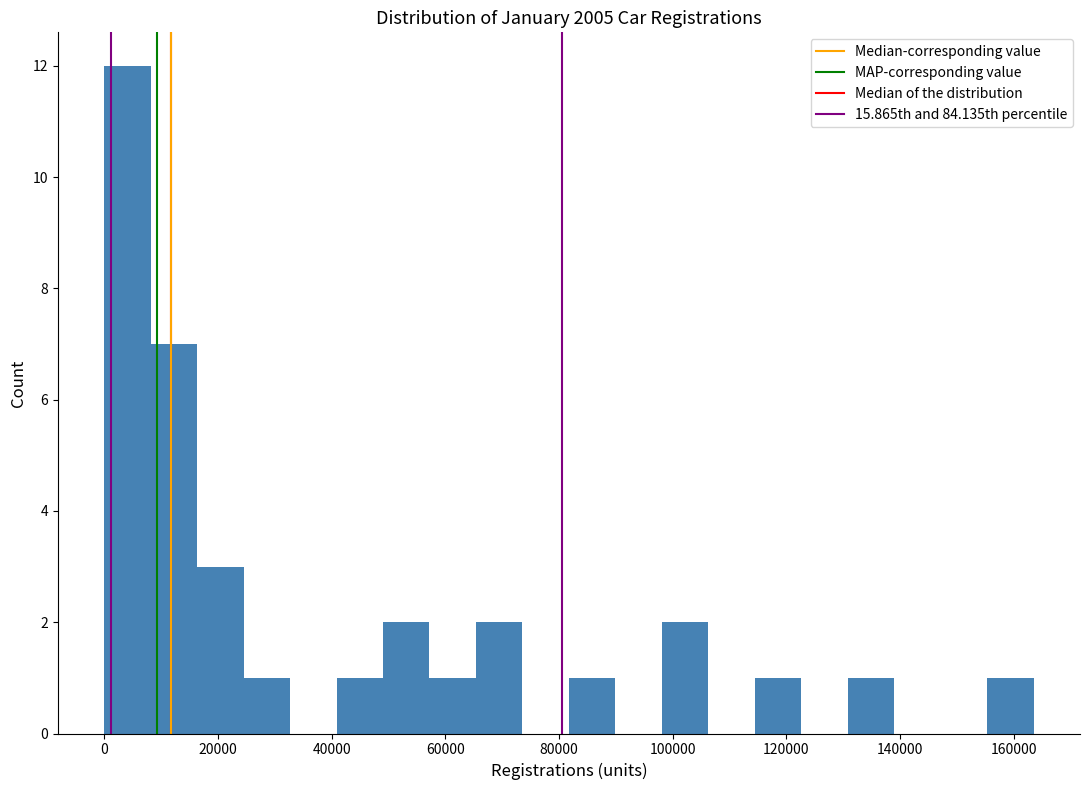

What is the height of the bar covering 130000 to 138000 on the x-axis? Neither the bar edges nor the heights are printed on the chart, so give them approximately, as read against the axes.

1